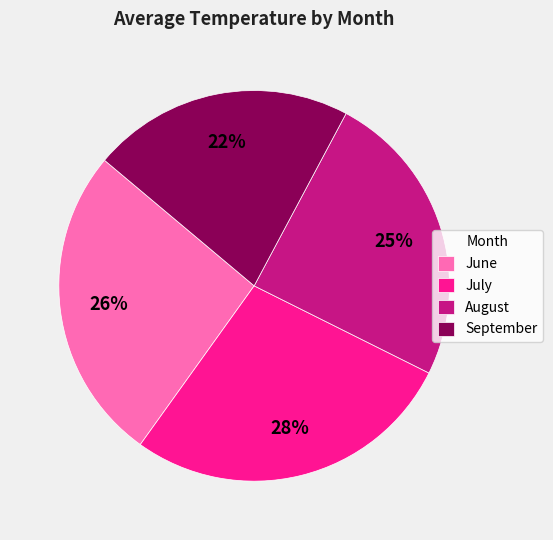

How many segments does this pie chart have?

4